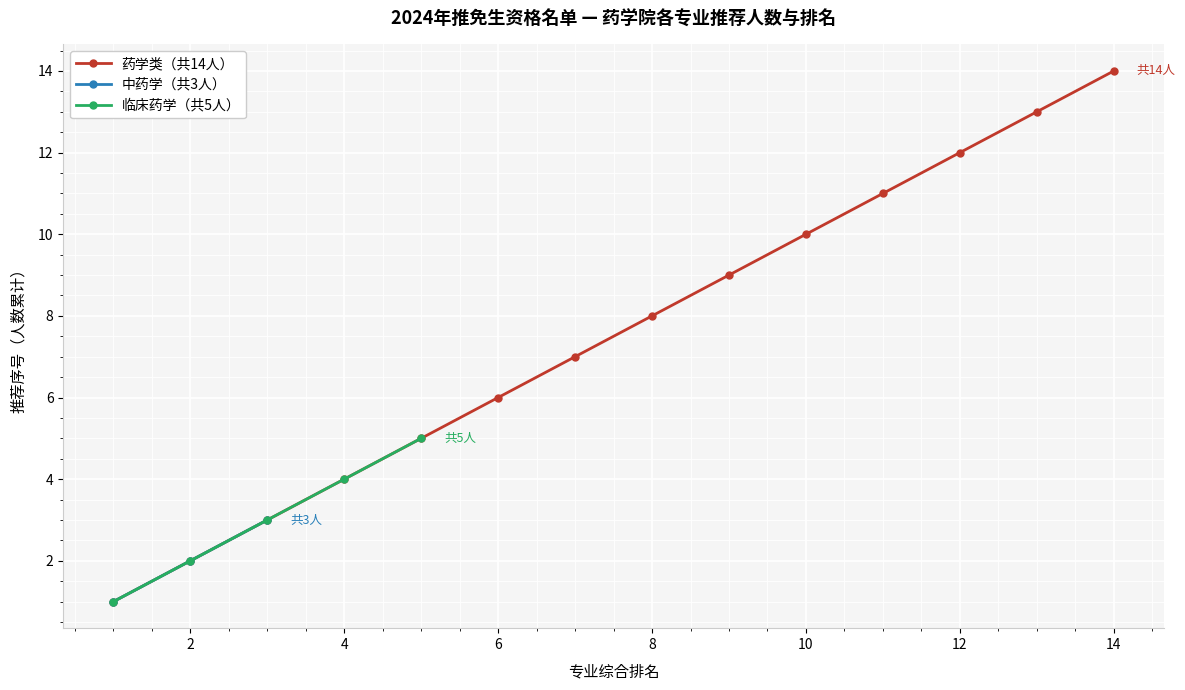

True or false: 药学类（共14人） has more than 0 interior local peaks.

False